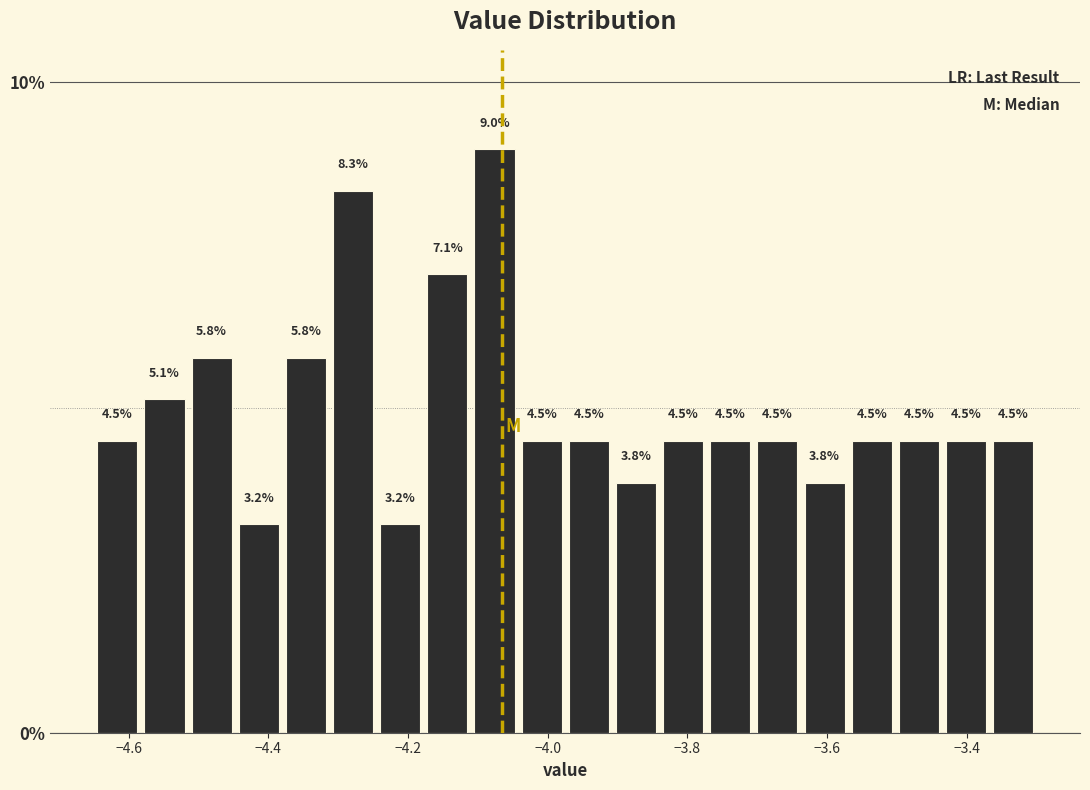

Around what value on the x-axis is the tallest bar? Give the approximate position of its centre, as read against the axis.

-4.08